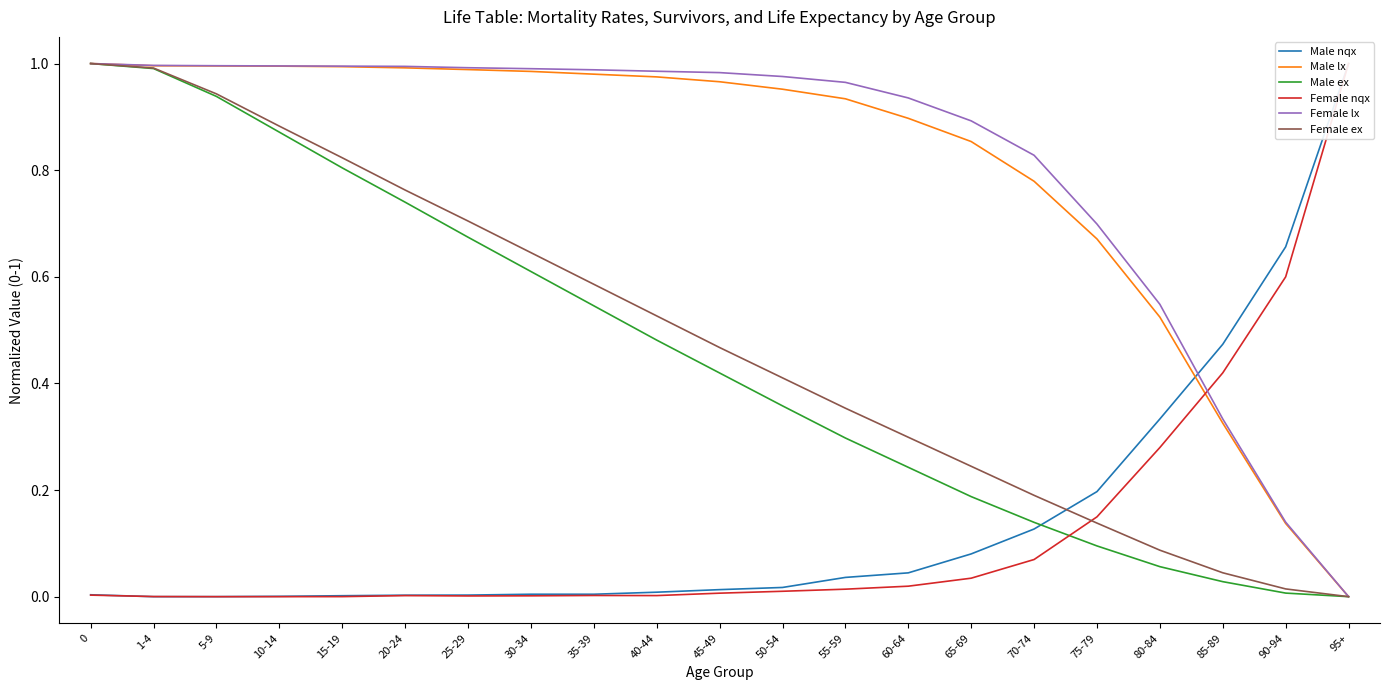

Which series changed the most between 30-34 and 40-44?

Male ex